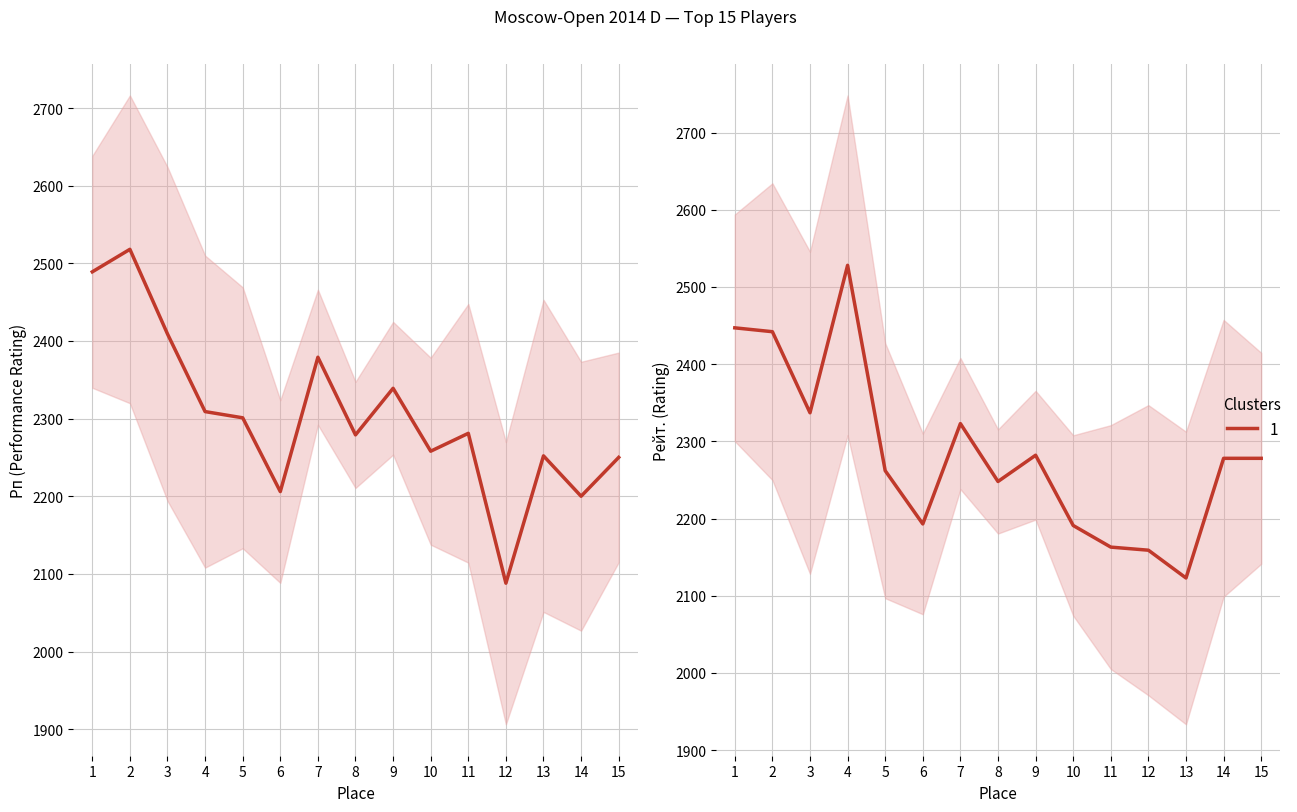

At which category does the chart reach its peak across all series?

4